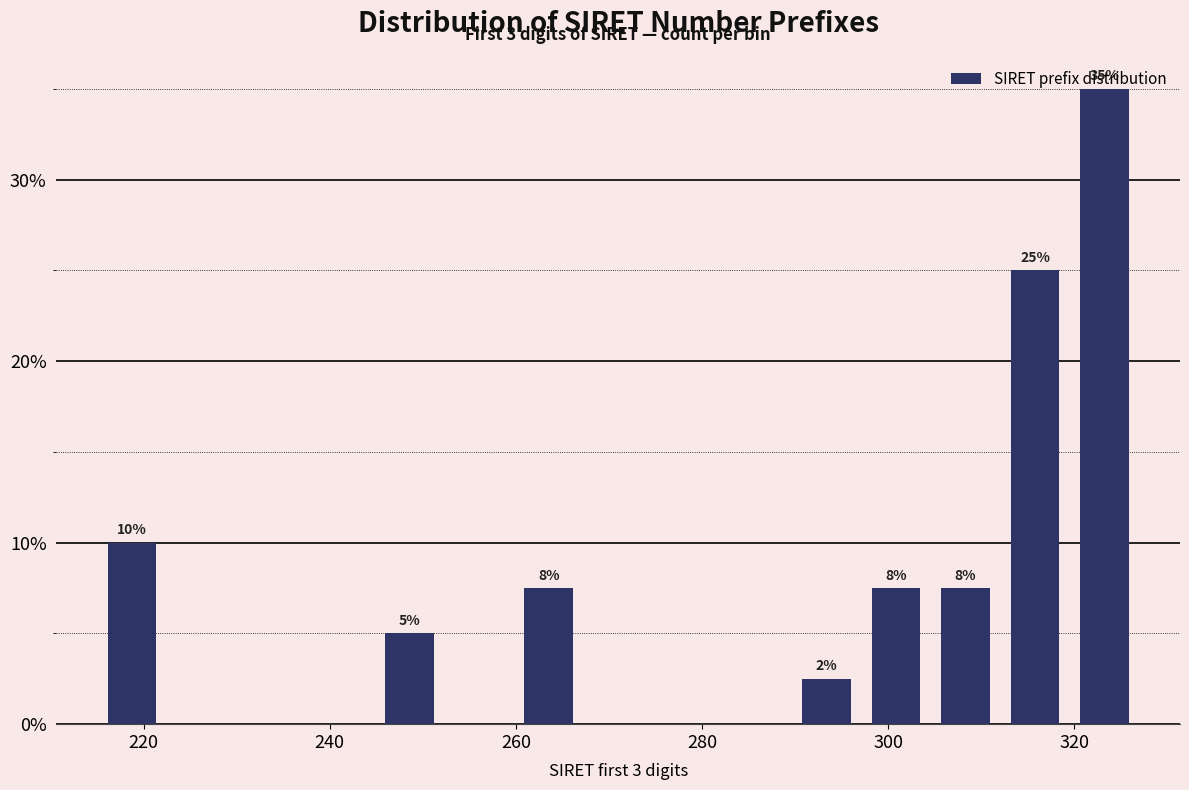

Around what value on the x-axis is the tallest bar? Give the approximate position of its centre, as read against the axis.

324